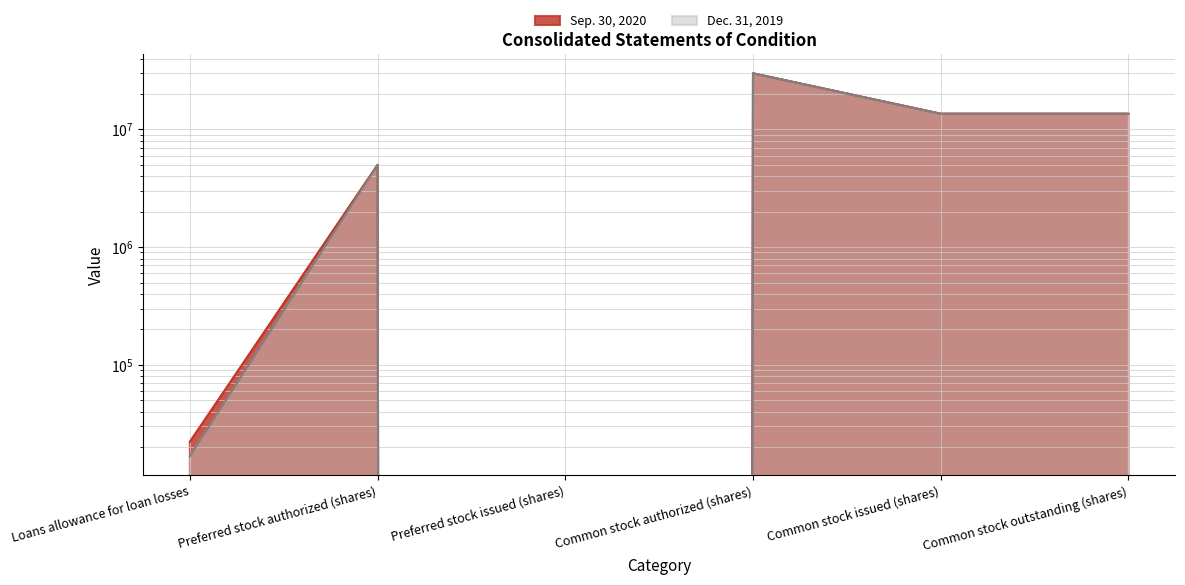

Does the chart display data point markers on the line(s)?

No